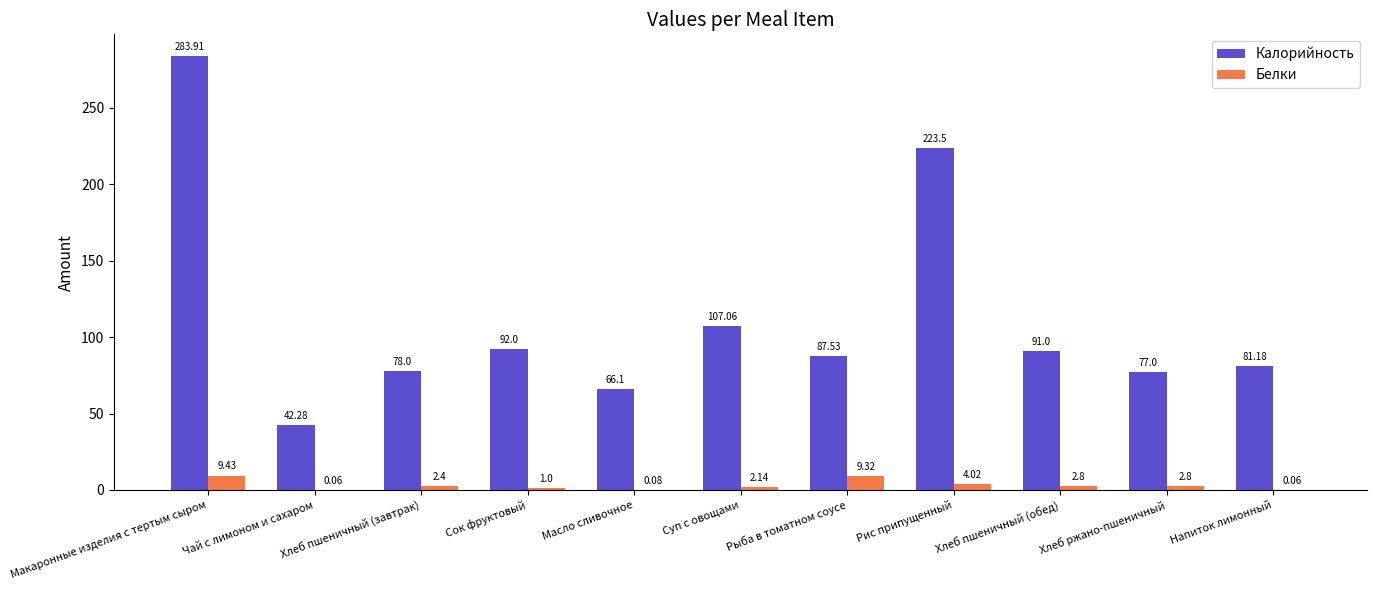

Is the value of Белки at Суп с овощами greater than the value of Калорийность at Хлеб пшеничный (завтрак)?

No